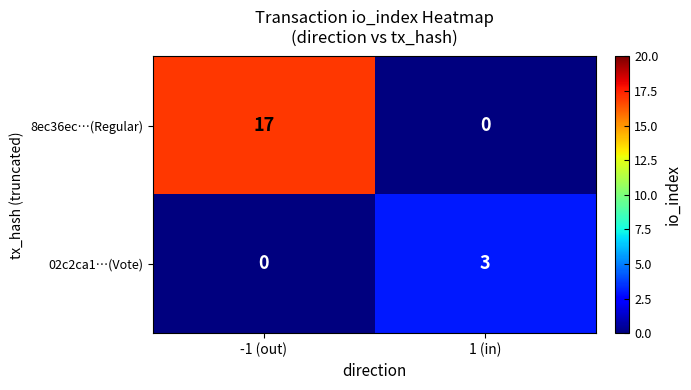

Reading left to right, list all the values displayed in this chart.

8ec36ec…(Regular): -1 (out)=17	1 (in)=0
02c2ca1…(Vote): -1 (out)=0	1 (in)=3